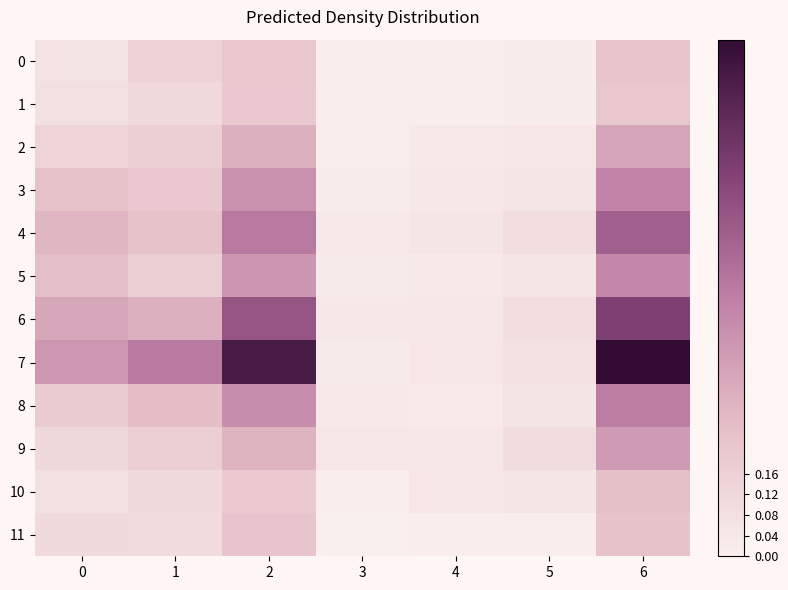

Reading right to left, extract all data points from this chart.

0: 6=0.2	5=0.0	4=0.0	3=0.0	2=0.2	1=0.1	0=0.1
1: 6=0.2	5=0.0	4=0.0	3=0.0	2=0.2	1=0.1	0=0.1
2: 6=0.4	5=0.0	4=0.0	3=0.0	2=0.3	1=0.2	0=0.1
3: 6=0.5	5=0.1	4=0.0	3=0.0	2=0.4	1=0.2	0=0.2
4: 6=0.6	5=0.1	4=0.1	3=0.0	2=0.5	1=0.2	0=0.3
5: 6=0.5	5=0.1	4=0.0	3=0.0	2=0.4	1=0.2	0=0.2
6: 6=0.8	5=0.1	4=0.0	3=0.0	2=0.7	1=0.3	0=0.3
7: 6=1.0	5=0.1	4=0.0	3=0.0	2=0.9	1=0.5	0=0.4
8: 6=0.5	5=0.1	4=0.0	3=0.0	2=0.4	1=0.3	0=0.2
9: 6=0.4	5=0.1	4=0.1	3=0.0	2=0.3	1=0.2	0=0.1
10: 6=0.2	5=0.1	4=0.0	3=0.0	2=0.2	1=0.1	0=0.1
11: 6=0.2	5=0.0	4=0.0	3=0.0	2=0.2	1=0.1	0=0.1